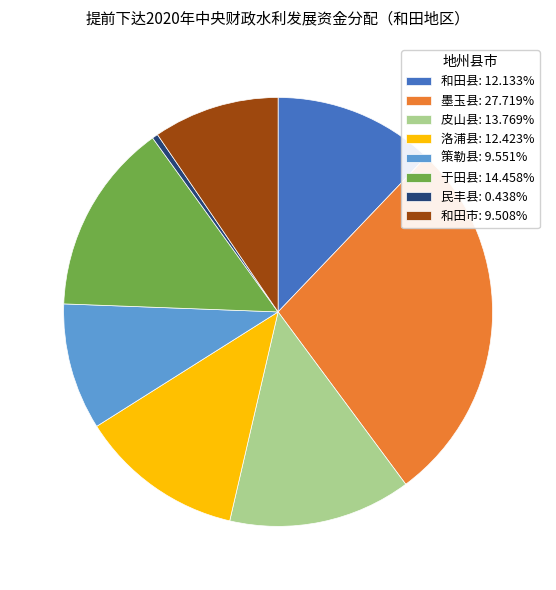

Do 策勒县: 9.551% and 皮山县: 13.769% together represent more than half of the pie?

No